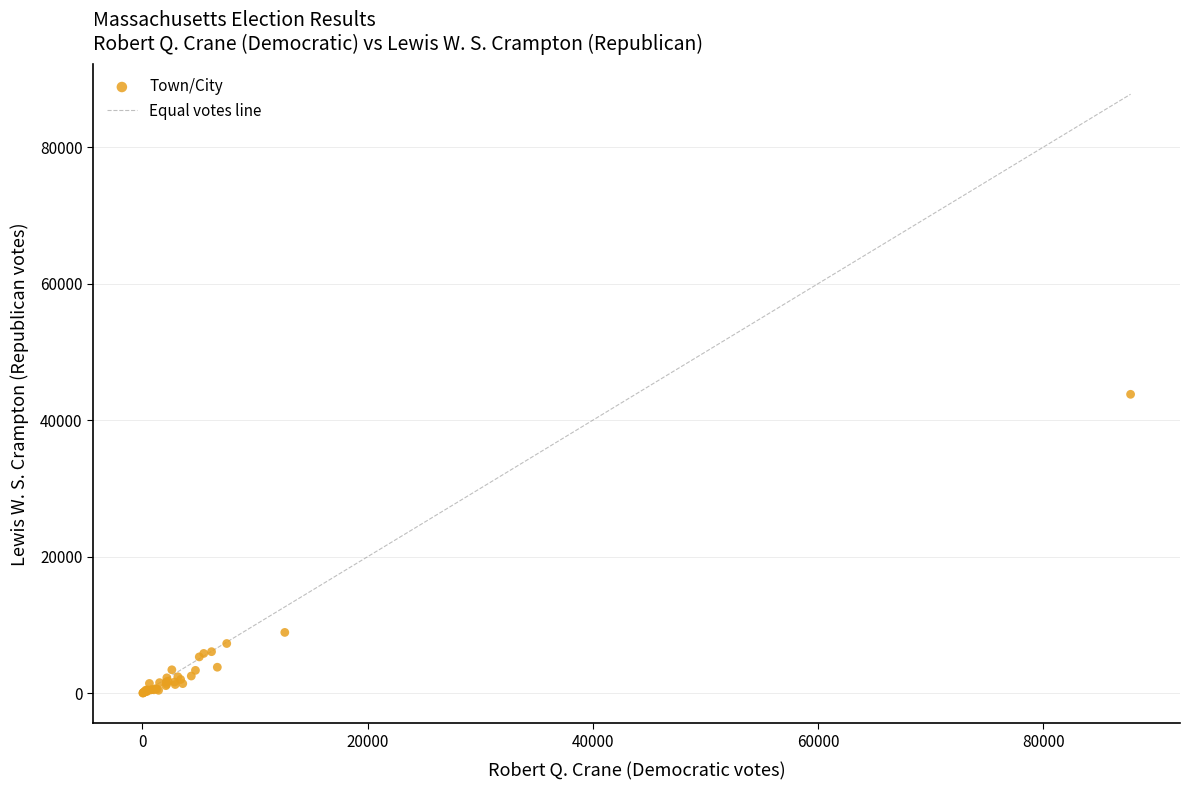

What Y value in the scatter plot is closest to 21909?

8919